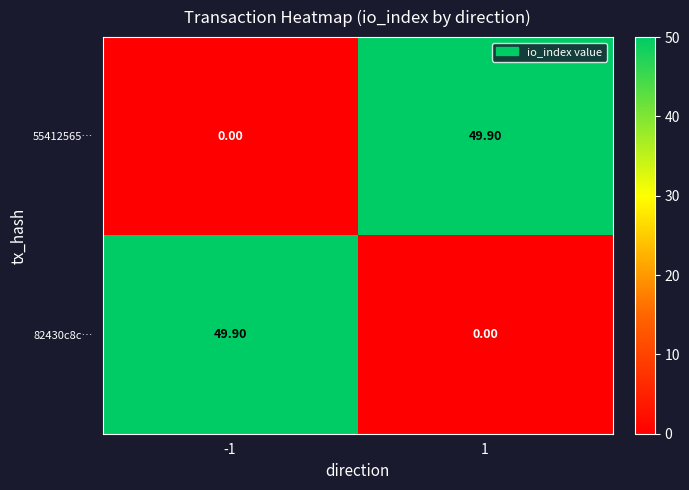

What is the spread (max minus min) of values at -1?

49.9